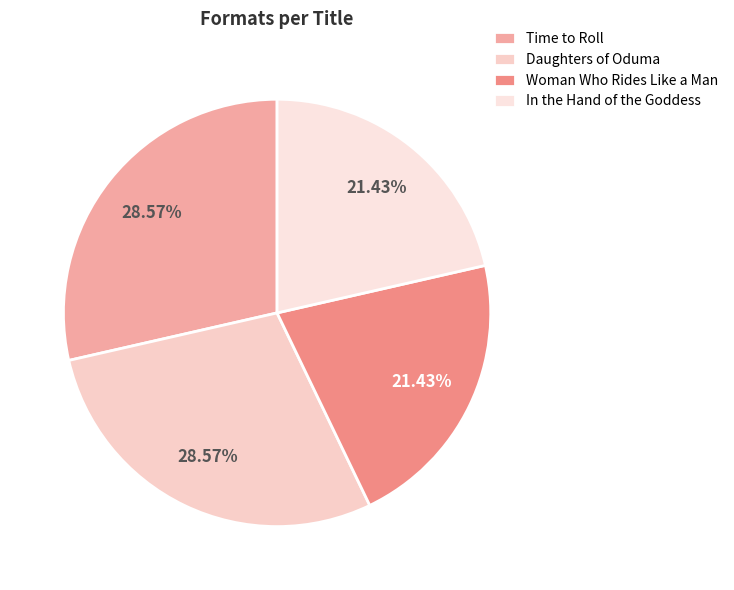

What is the smallest slice in the pie chart?

Woman Who Rides Like a Man